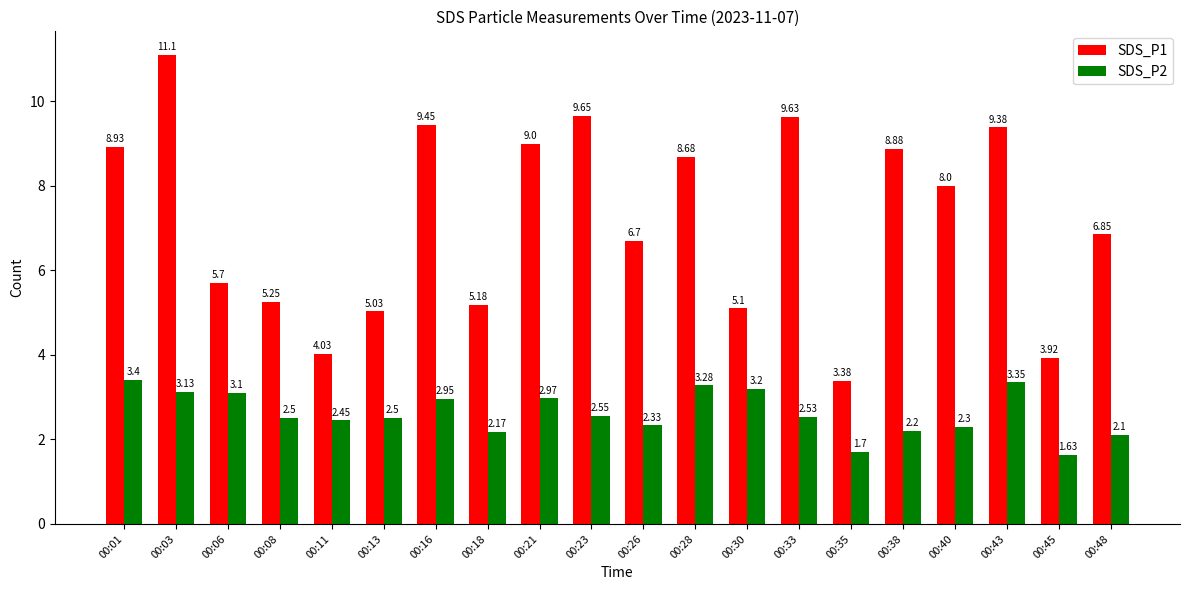

What is the difference between the maximum and minimum values in the SDS_P1 series?

7.7